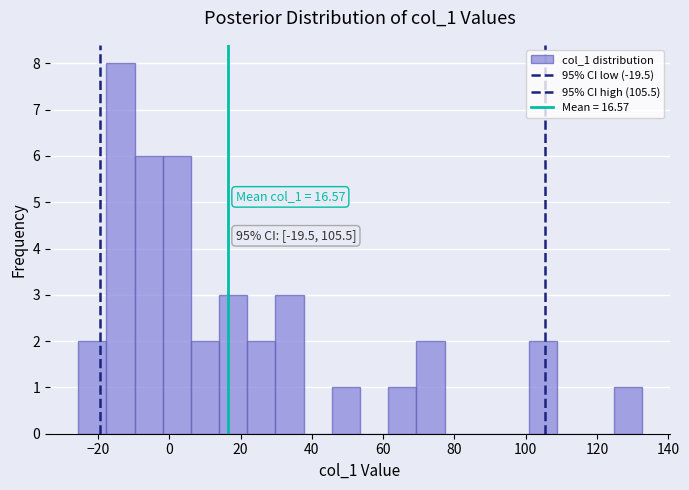

Around what value on the x-axis is the tallest bar? Give the approximate position of its centre, as read against the axis.

-14